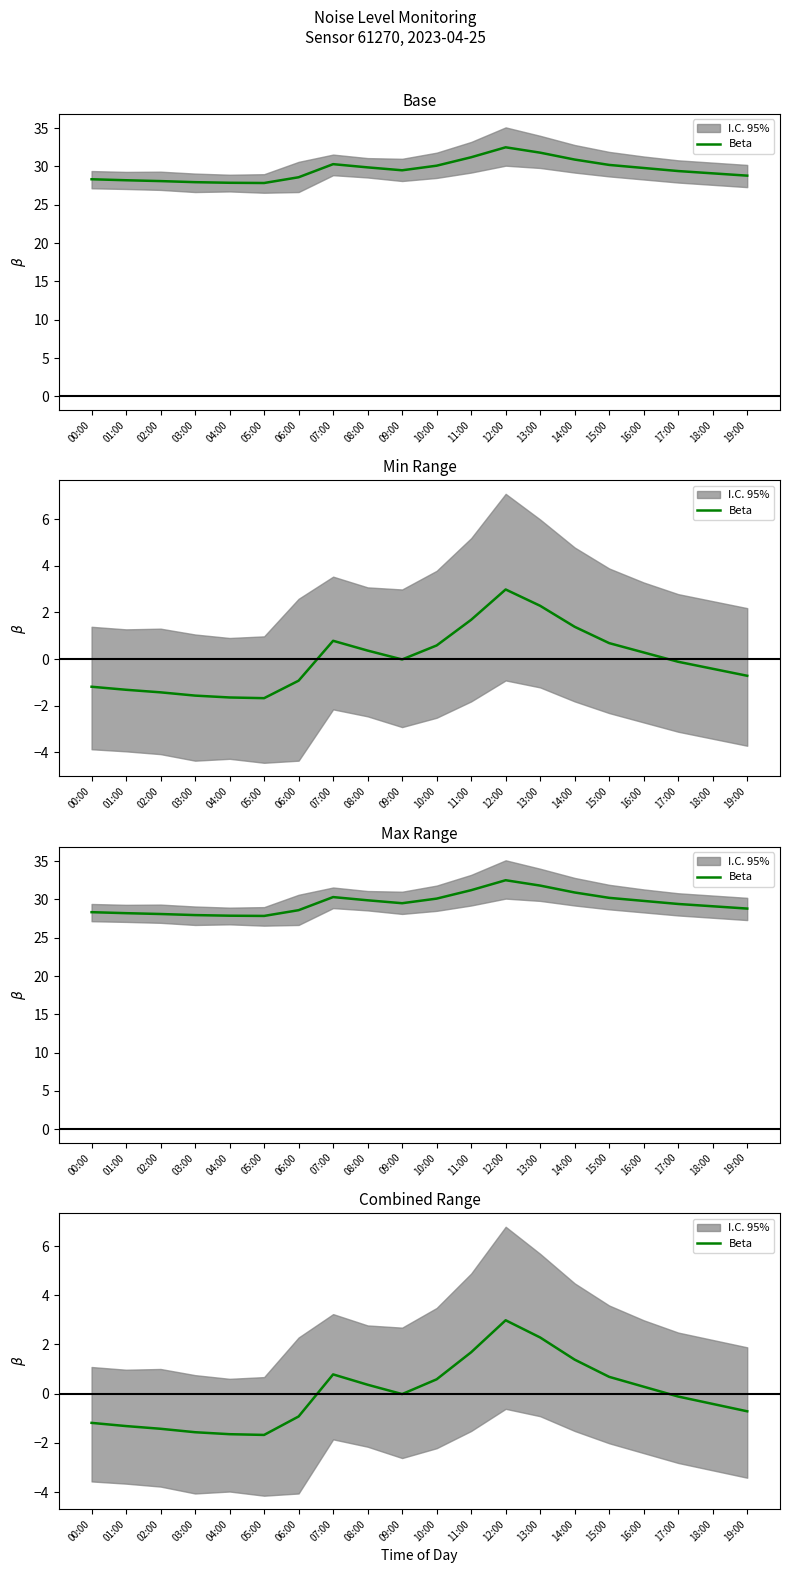

Reading right to left, what are all the values shown in this chart?

-0.7	-0.4	-0.1	0.3	0.7	1.4	2.3	3.0	1.7	0.6	-0.0	0.4	0.8	-0.9	-1.7	-1.6	-1.6	-1.4	-1.3	-1.2